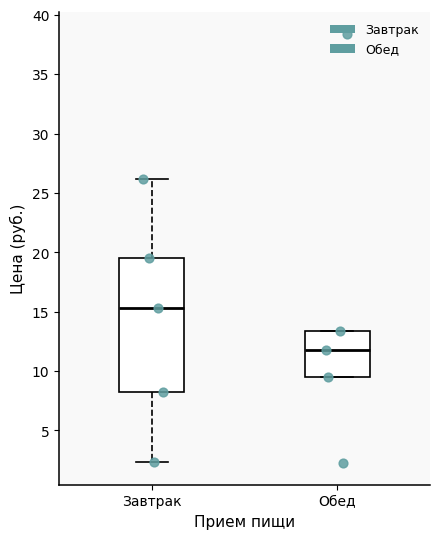

Reading left to right, read every box against the y-axis: the position of its median line, the range the box covers, and the ends of its whiskers. The values are not printed on the chart, so give them approximately, as read against the axis.

Завтрак: median 15.5, box 8.0 to 19.5, whiskers 2.5 to 26.0
Обед: median 12.0, box 9.5 to 13.5, whiskers 9.5 to 13.5